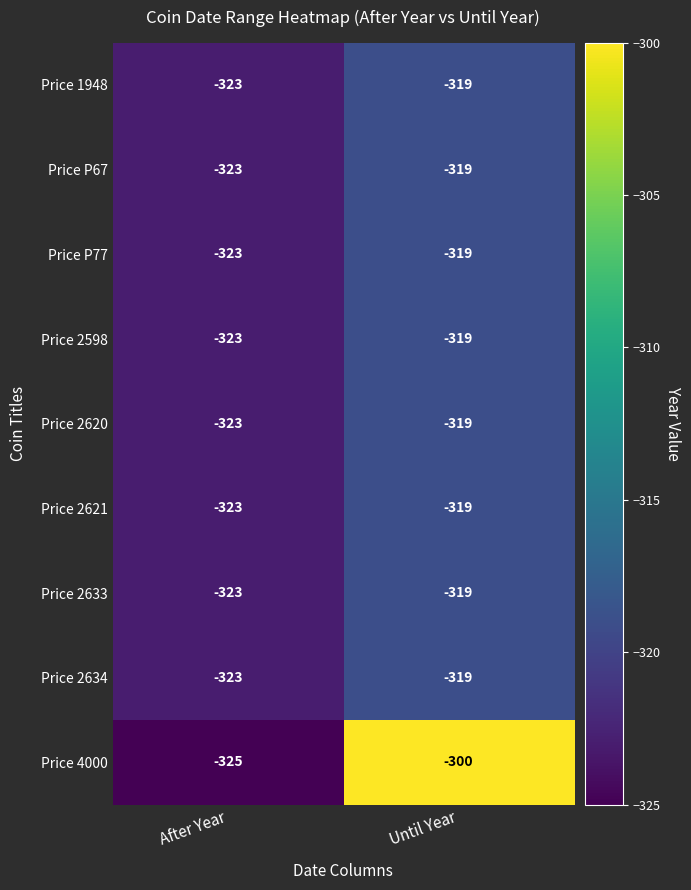

At which category is the sum across all series the highest?

Until Year